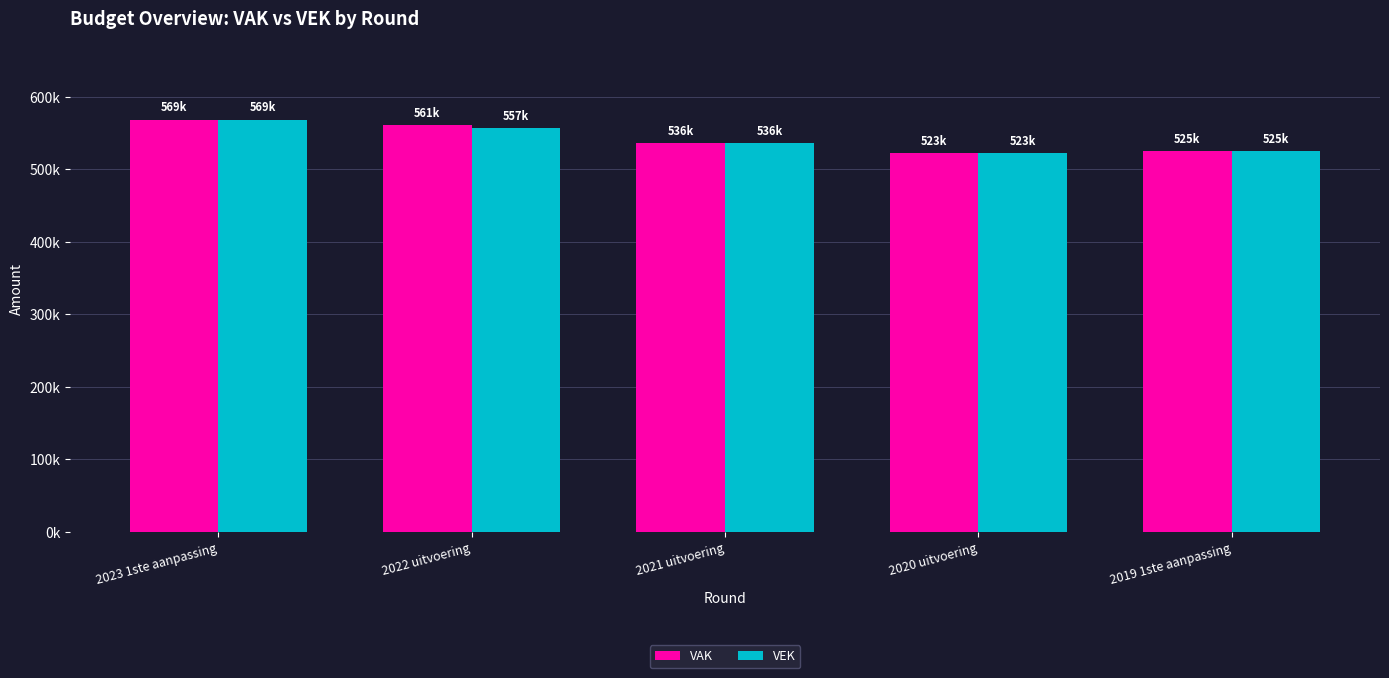

Does the chart contain stacked bars?

No